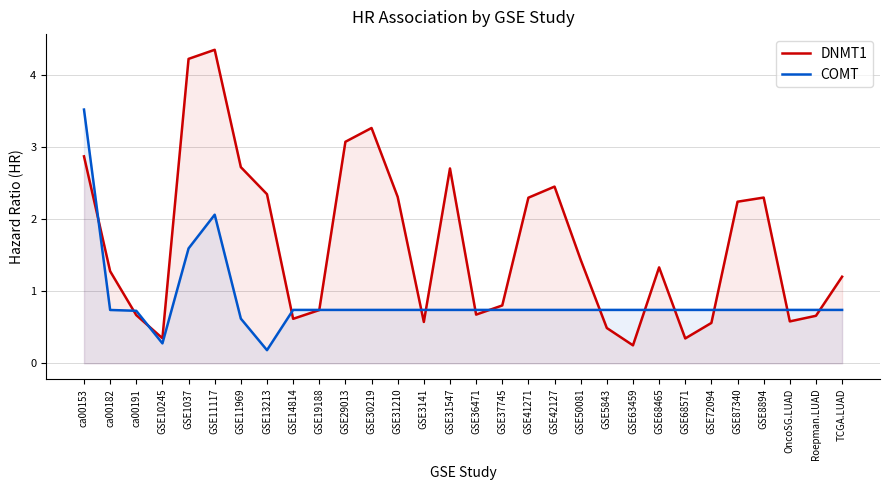

At which category is the sum across all series the highest?

GSE11117